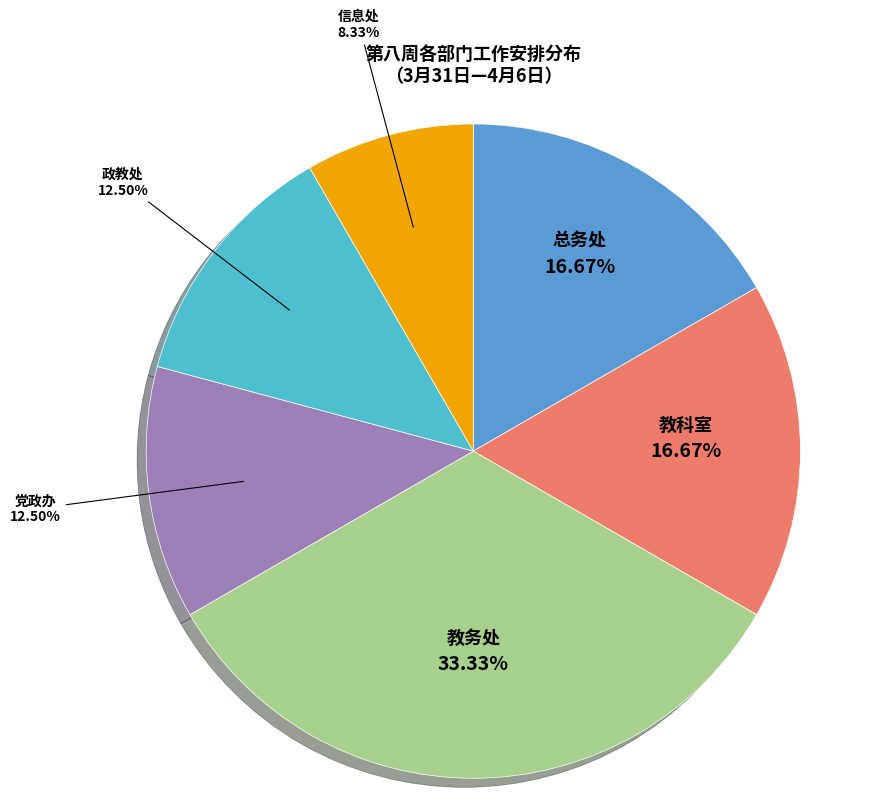

How many segments does this pie chart have?

6